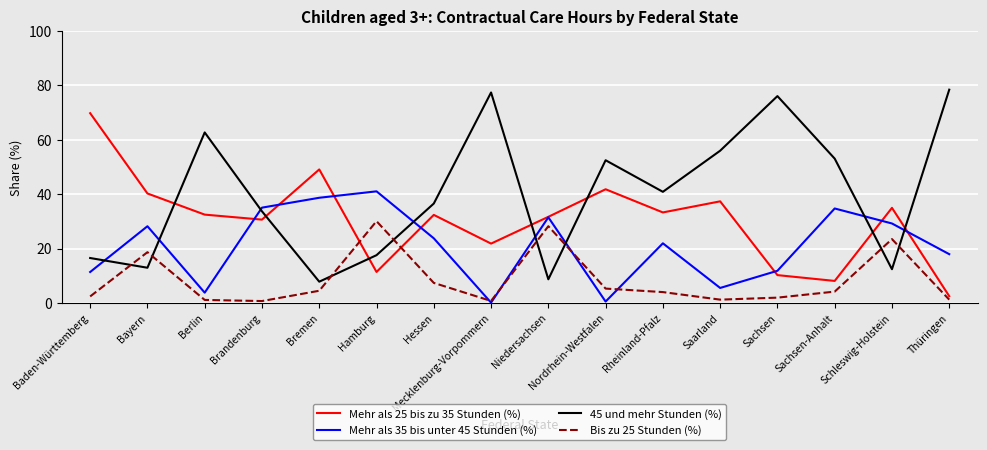

How many intersections are there between Mehr als 25 bis zu 35 Stunden (%) and 45 und mehr Stunden (%)?

7